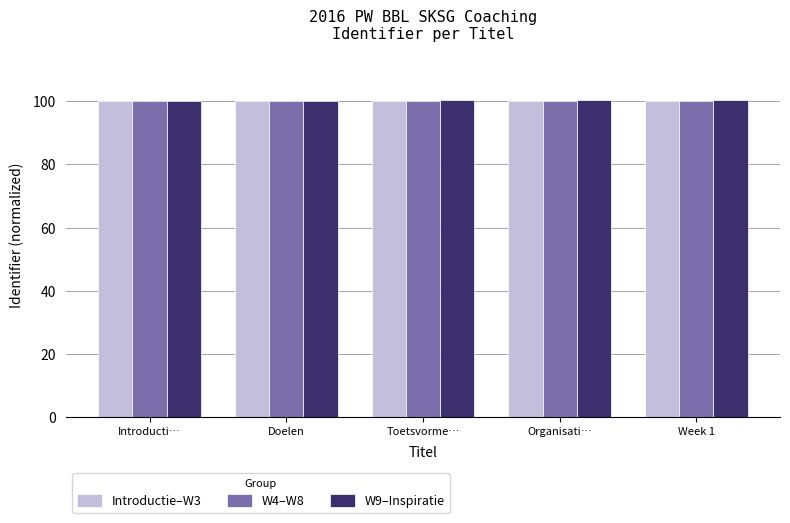

How many bars are there in each group?

3